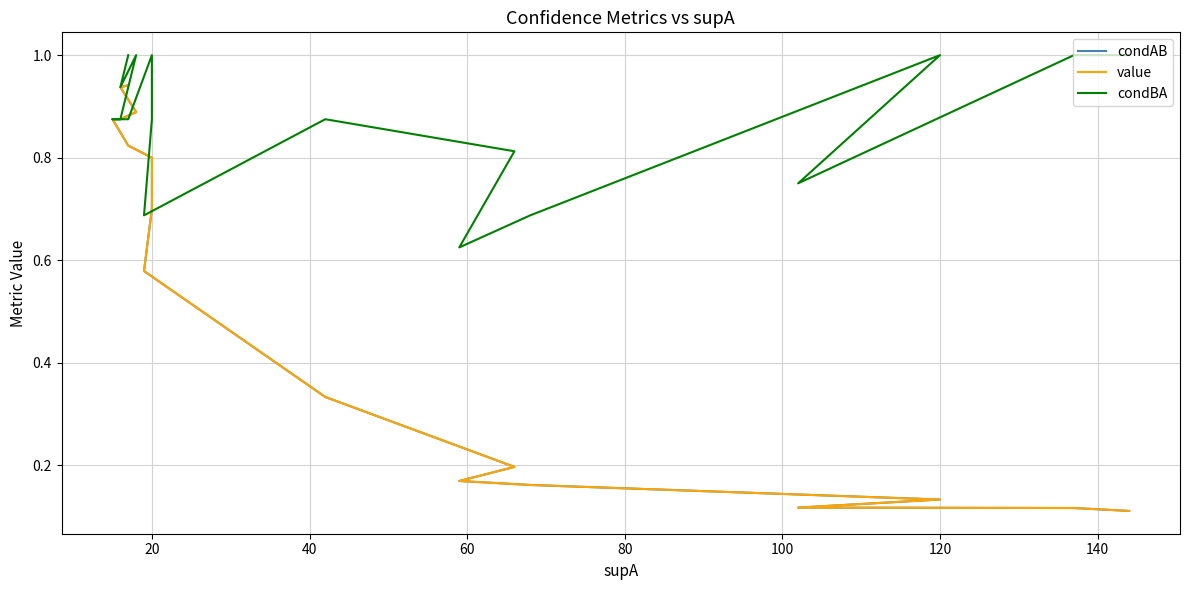

What are all the series names shown in the legend?

condAB, value, condBA